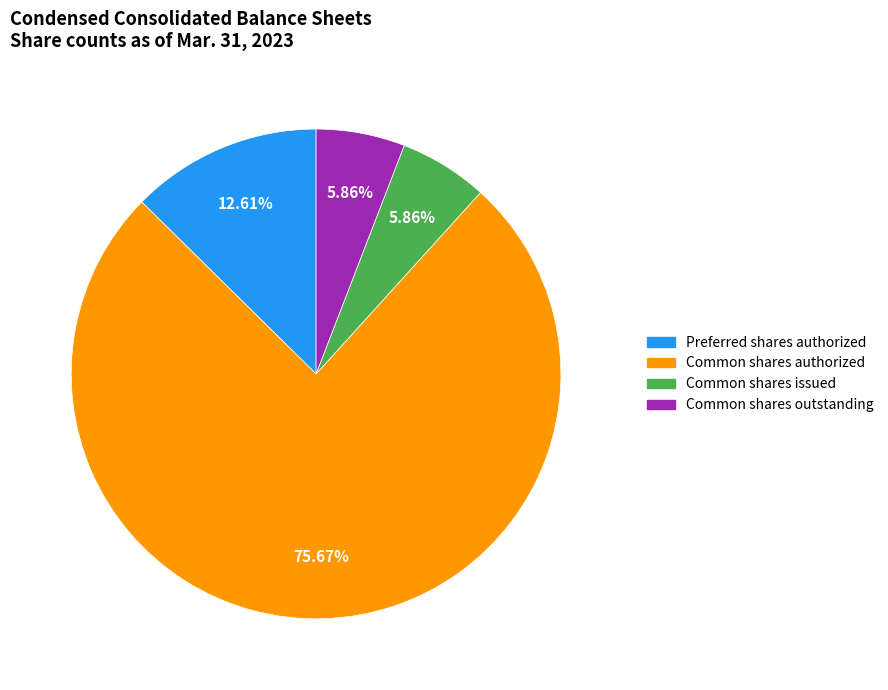

Is there any slice that represents more than half of the pie?

Yes